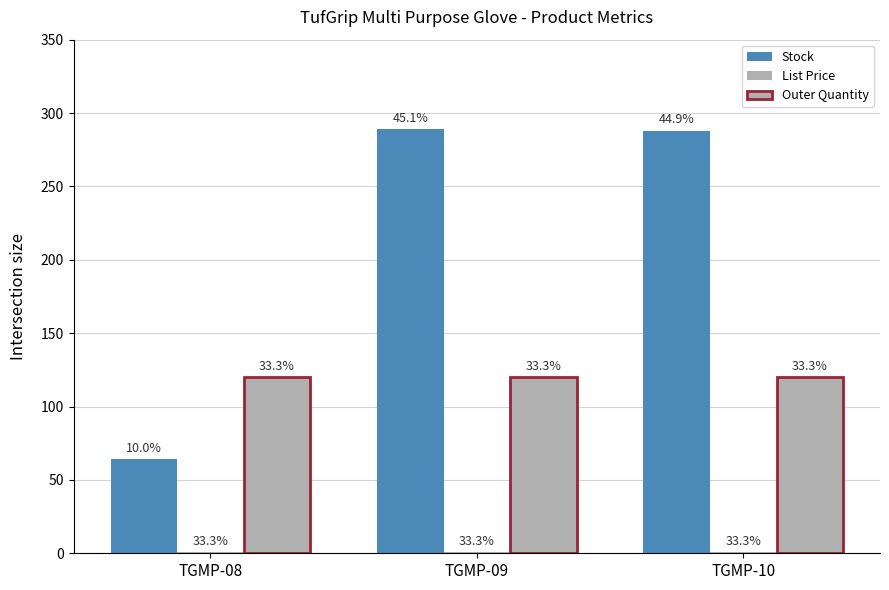

Is the value of Stock at TGMP-08 greater than the value of Outer Quantity at TGMP-09?

No